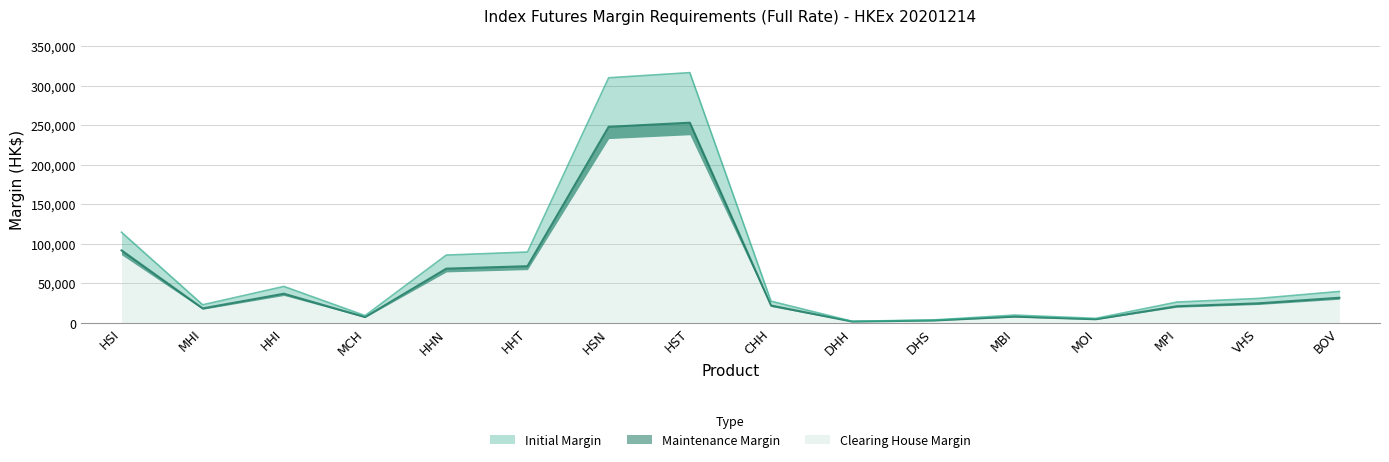

True or false: Maintenance Margin and Initial Margin cross at least once.

False